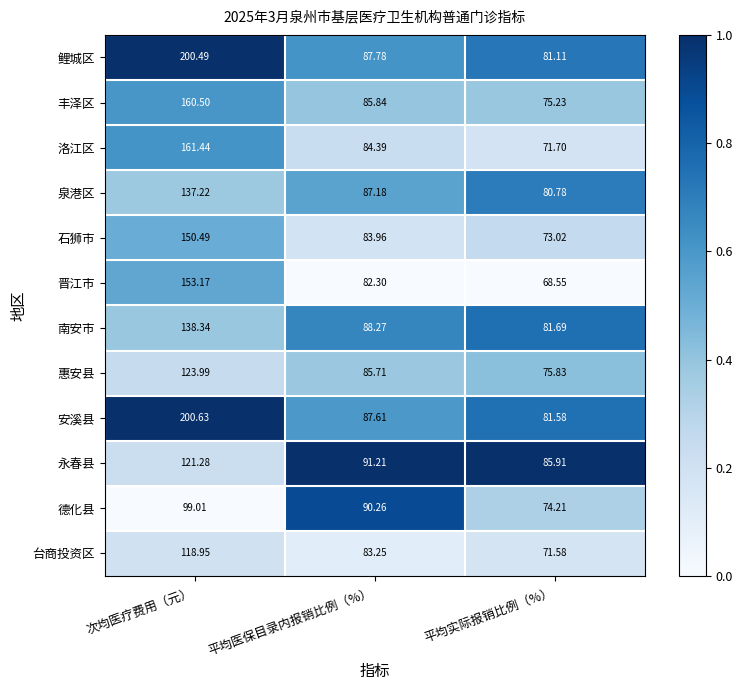

Which label corresponds to the smallest value in the chart?

平均实际报销比例（%）